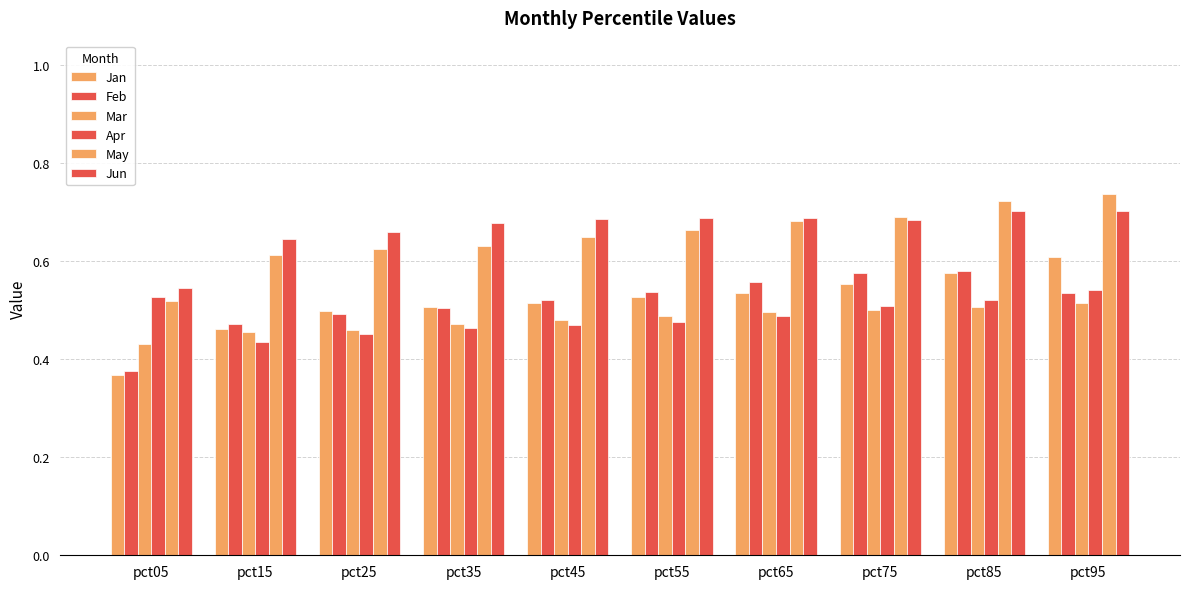

How many categories are shown in the chart?

10